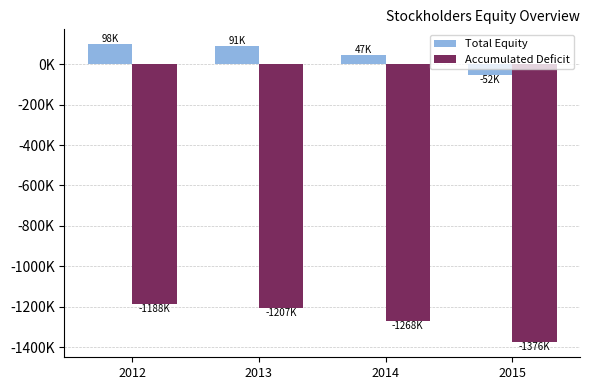

What are all the series names shown in the legend?

Total Equity, Accumulated Deficit